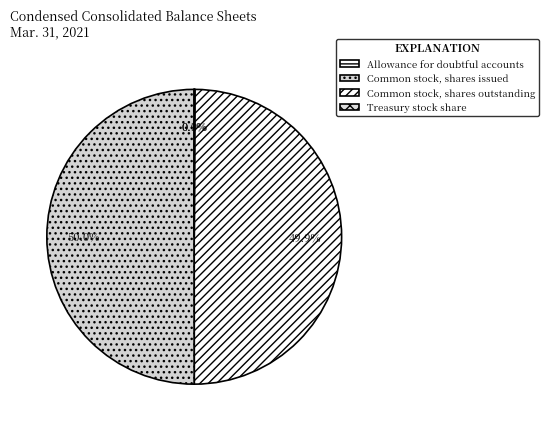

What is the change in value from Common stock, shares outstanding to Treasury stock share?

-6896504